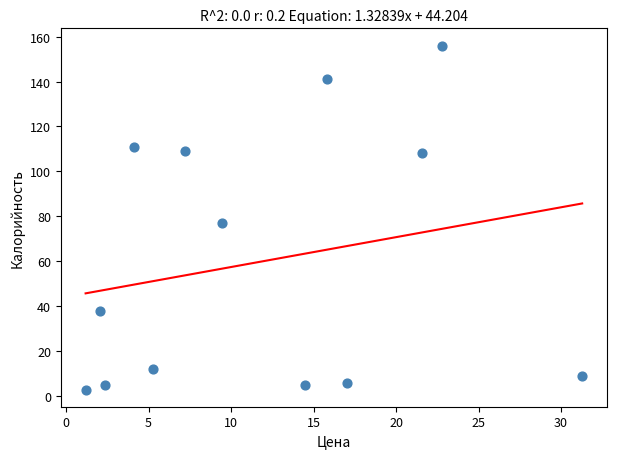

What is the range of Y values (max minus min)?

153